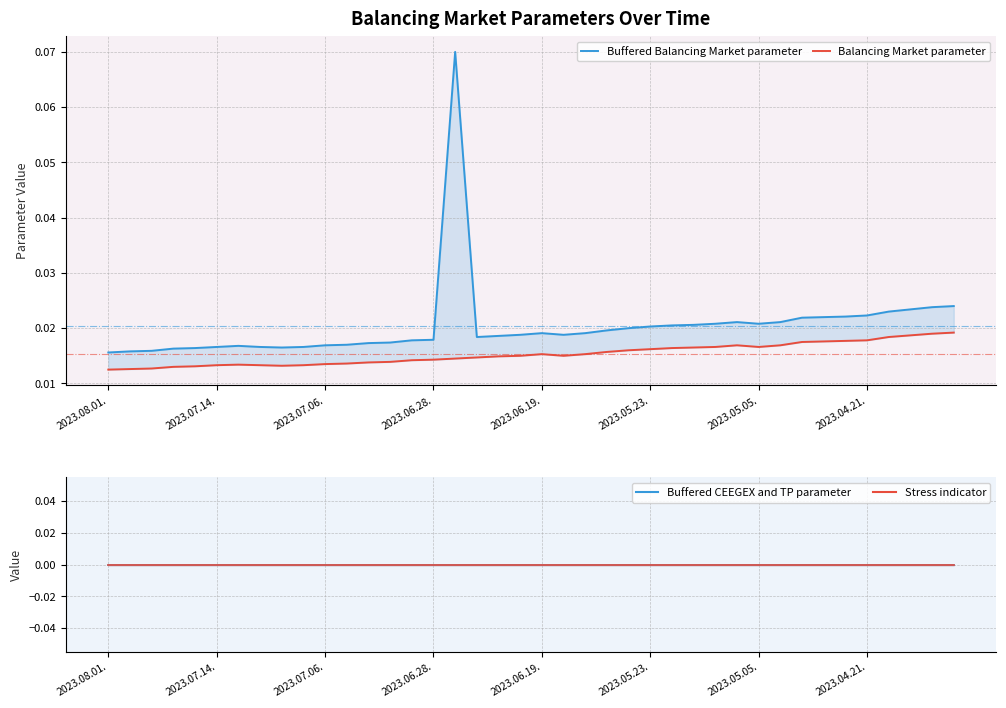

True or false: Stress indicator (line) and Balancing Market parameter intersect in this chart.

False